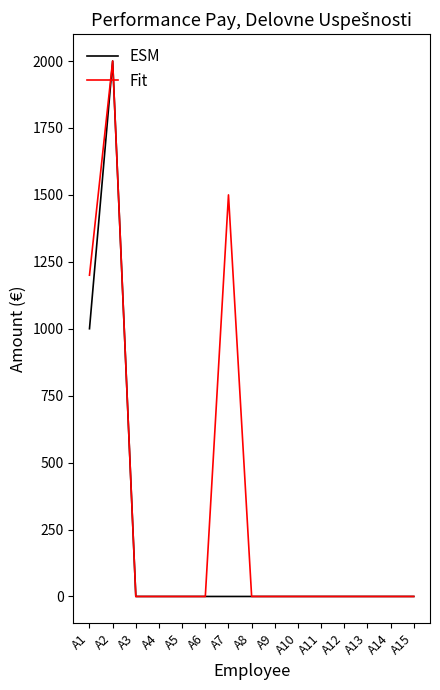

Reading left to right, extract all data points from this chart.

ESM: A1=1000	A2=2000	A3=0	A4=0	A5=0	A6=0	A7=0	A8=0	A9=0	A10=0	A11=0	A12=0	A13=0	A14=0	A15=0
Fit: A1=1200	A2=2000	A3=0	A4=0	A5=0	A6=0	A7=1500	A8=0	A9=0	A10=0	A11=0	A12=0	A13=0	A14=0	A15=0